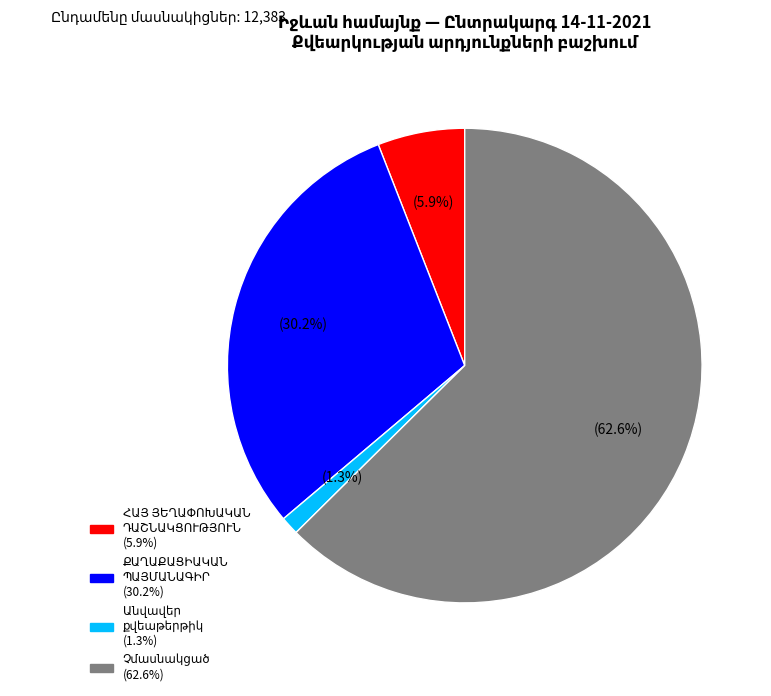

How many slices are in this pie chart?

4